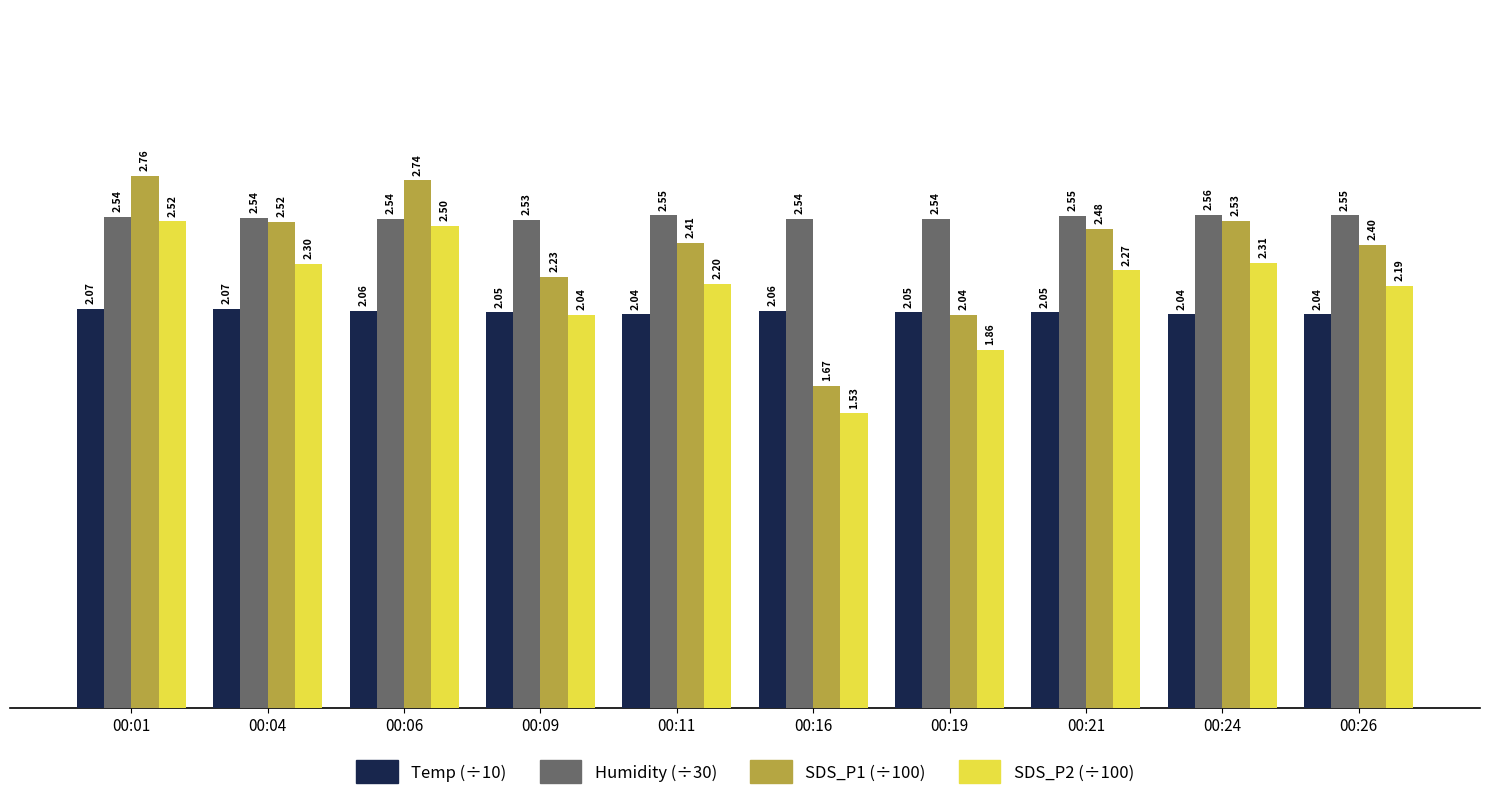

Rank the series at 00:21 from lowest to highest value.

Temp (÷10), SDS_P2 (÷100), SDS_P1 (÷100), Humidity (÷30)